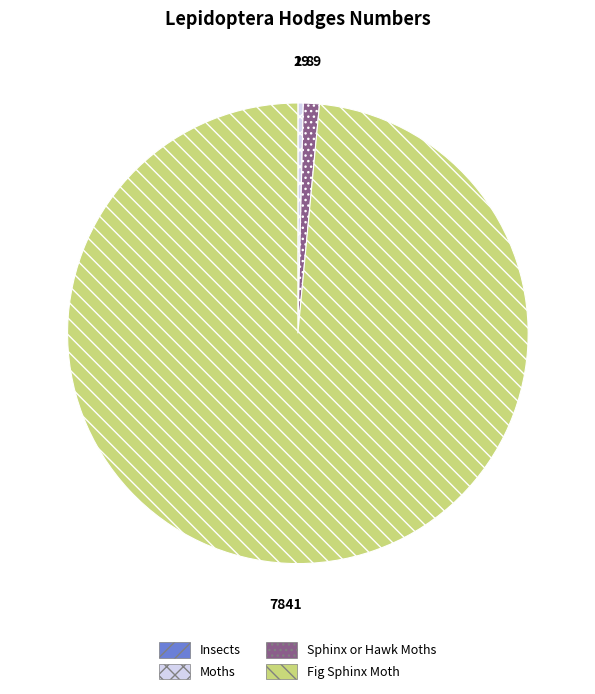

True or false: Moths accounts for 0% of the total.

True